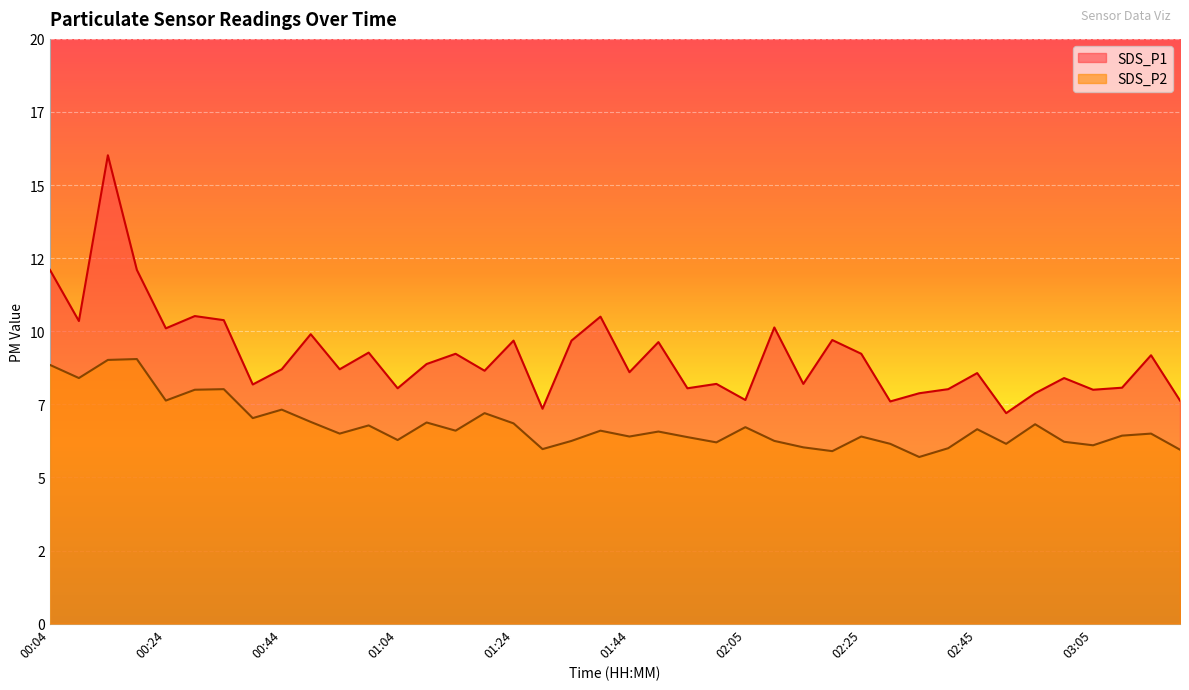

Between 02:25 and 02:15, which is larger?

02:25